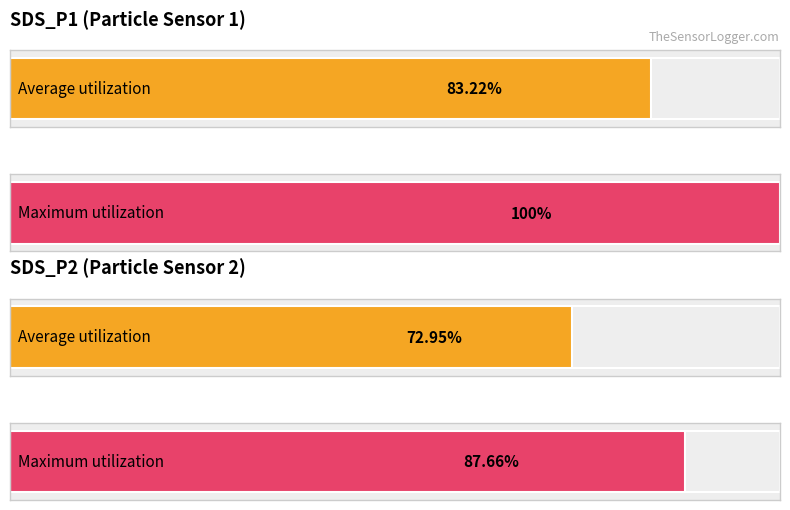

Which series has the widest spread of values?

Maximum utilization